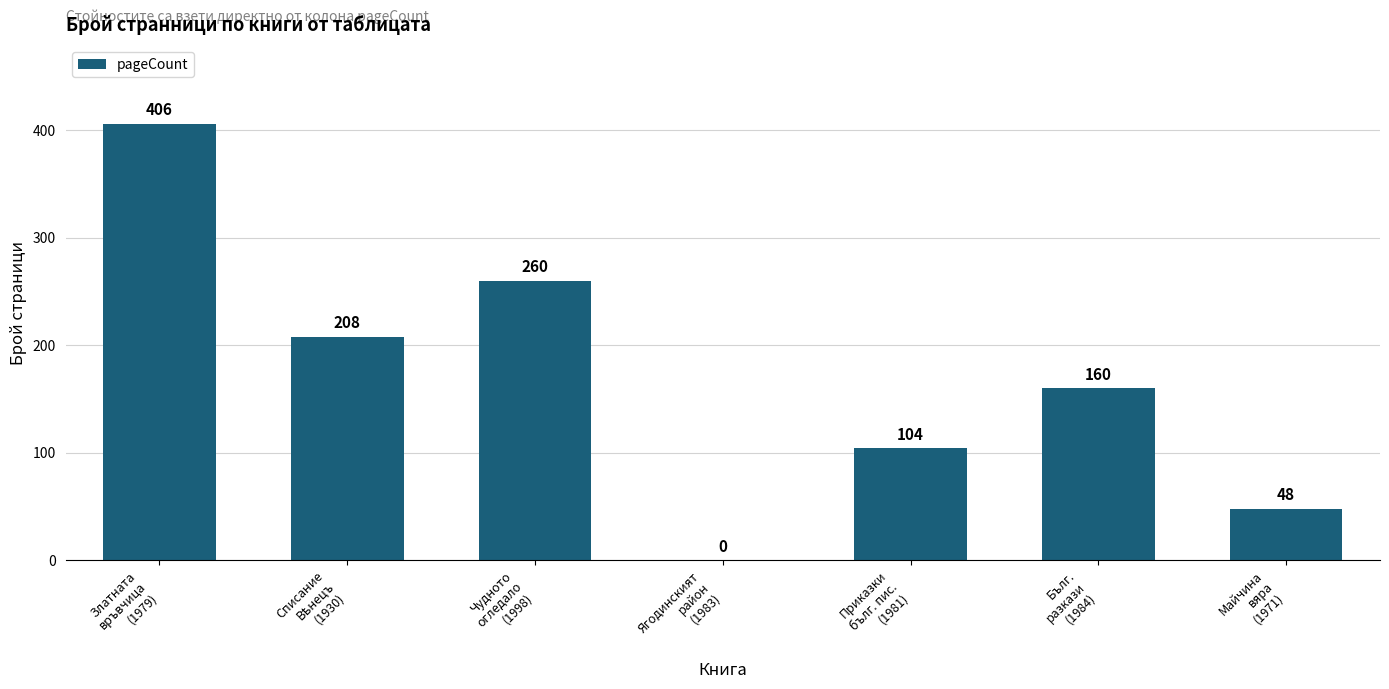

What is the sum of all values?

1186